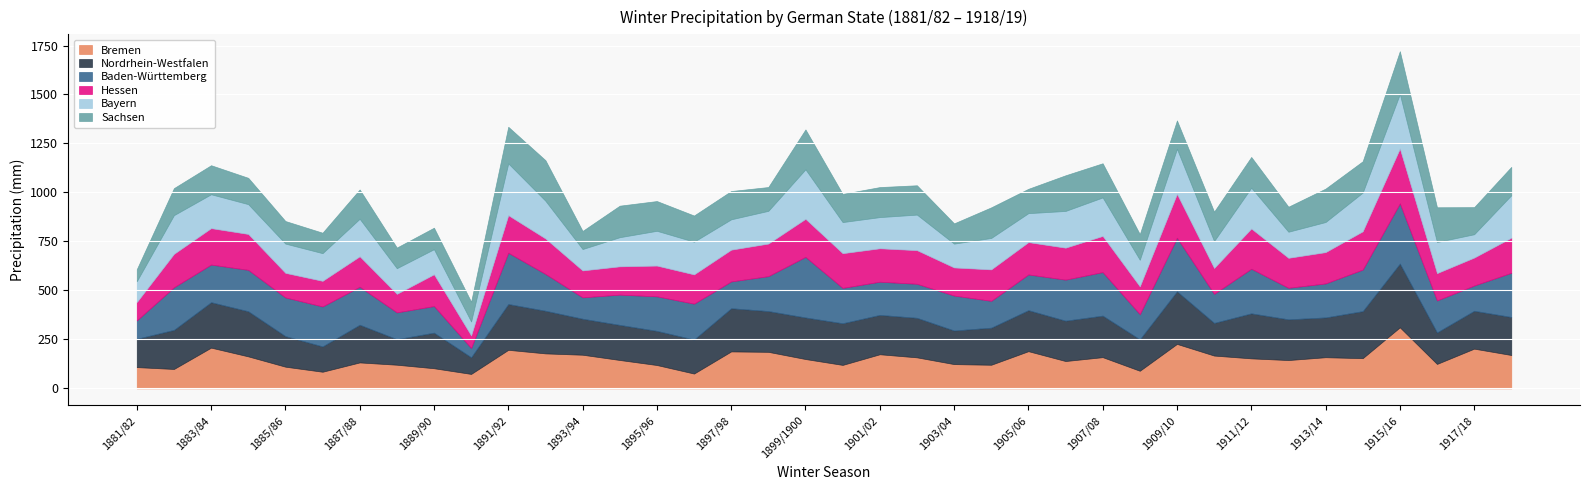

True or false: Baden-Württemberg has a value of 302.6 at 1886/87.

False